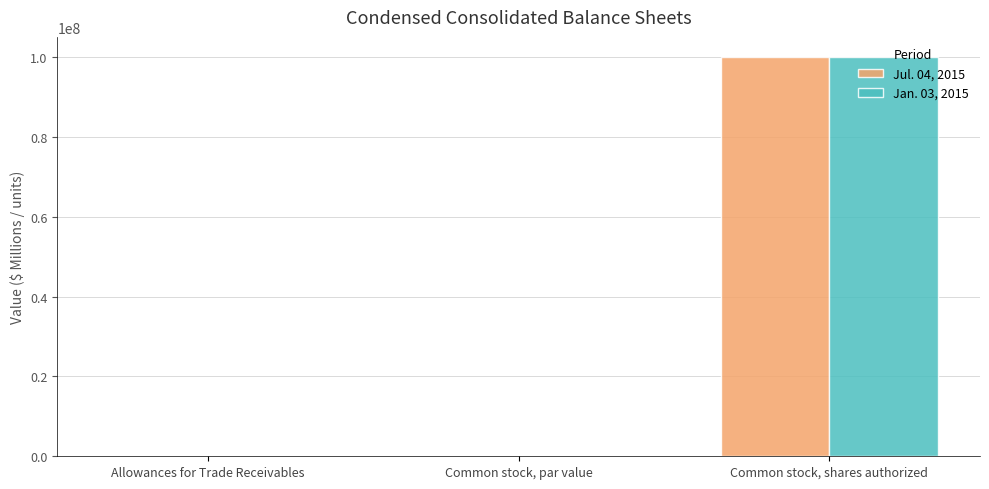

What is the sum of the Jan. 03, 2015 values at Common stock, par value and Common stock, shares authorized?

100000000.0